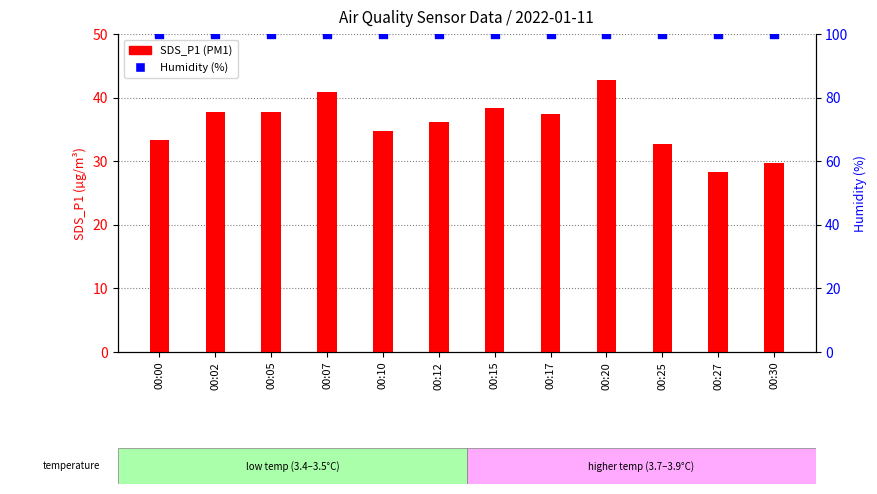

Which series contains the highest Y value?

Humidity (%)